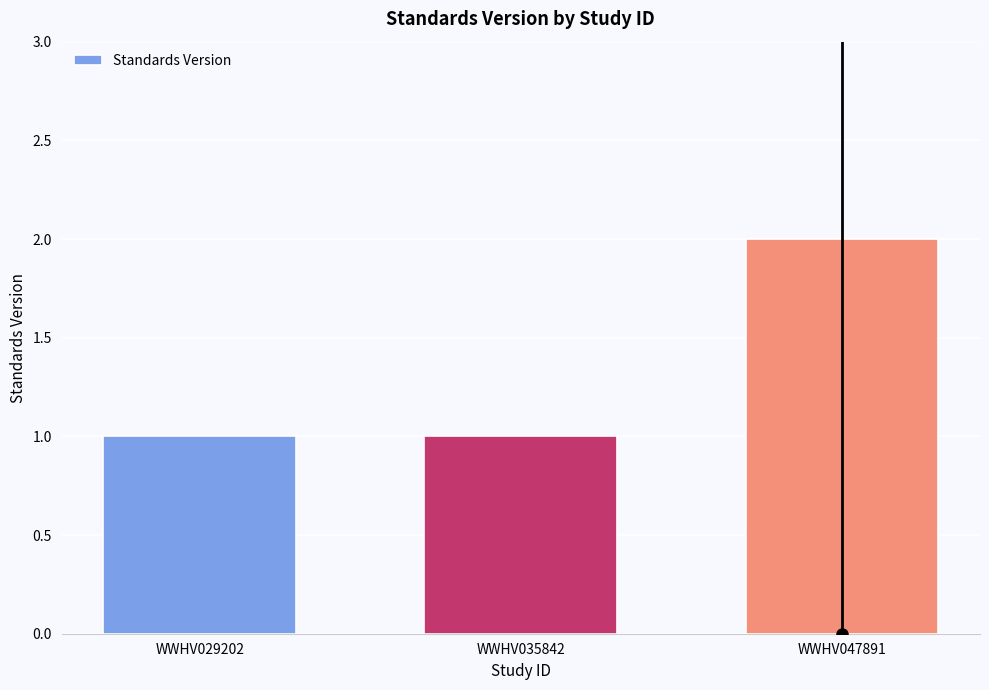

The value at WWHV047891 is 2. True or false?

True